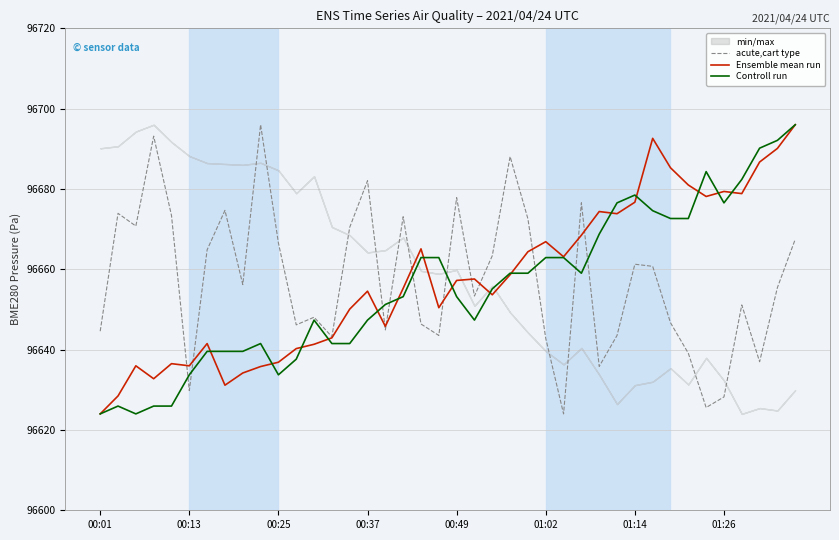

True or false: Controll run has a value of 29830.9 at 38.

False